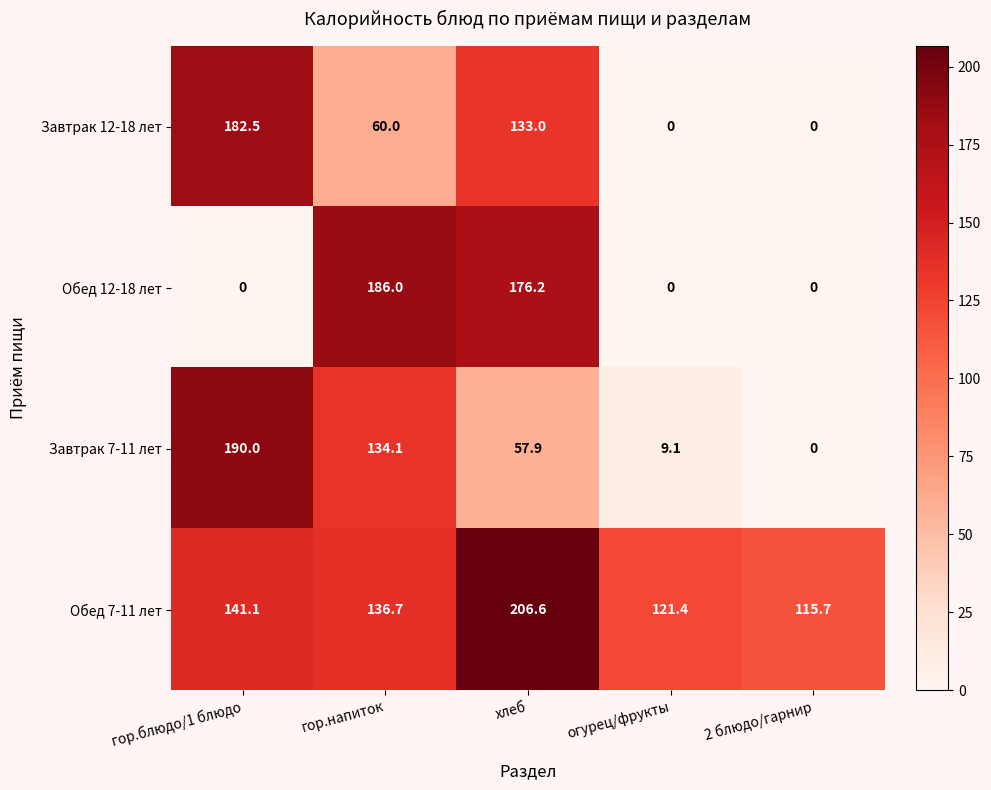

Reading left to right, list all the values displayed in this chart.

Завтрак 12-18 лет: гор.блюдо/1 блюдо=182.5	гор.напиток=60.0	хлеб=133.0	огурец/фрукты=0.0	2 блюдо/гарнир=0.0
Обед 12-18 лет: гор.блюдо/1 блюдо=0.0	гор.напиток=186.0	хлеб=176.2	огурец/фрукты=0.0	2 блюдо/гарнир=0.0
Завтрак 7-11 лет: гор.блюдо/1 блюдо=190.0	гор.напиток=134.1	хлеб=57.9	огурец/фрукты=9.1	2 блюдо/гарнир=0.0
Обед 7-11 лет: гор.блюдо/1 блюдо=141.1	гор.напиток=136.7	хлеб=206.6	огурец/фрукты=121.4	2 блюдо/гарнир=115.7